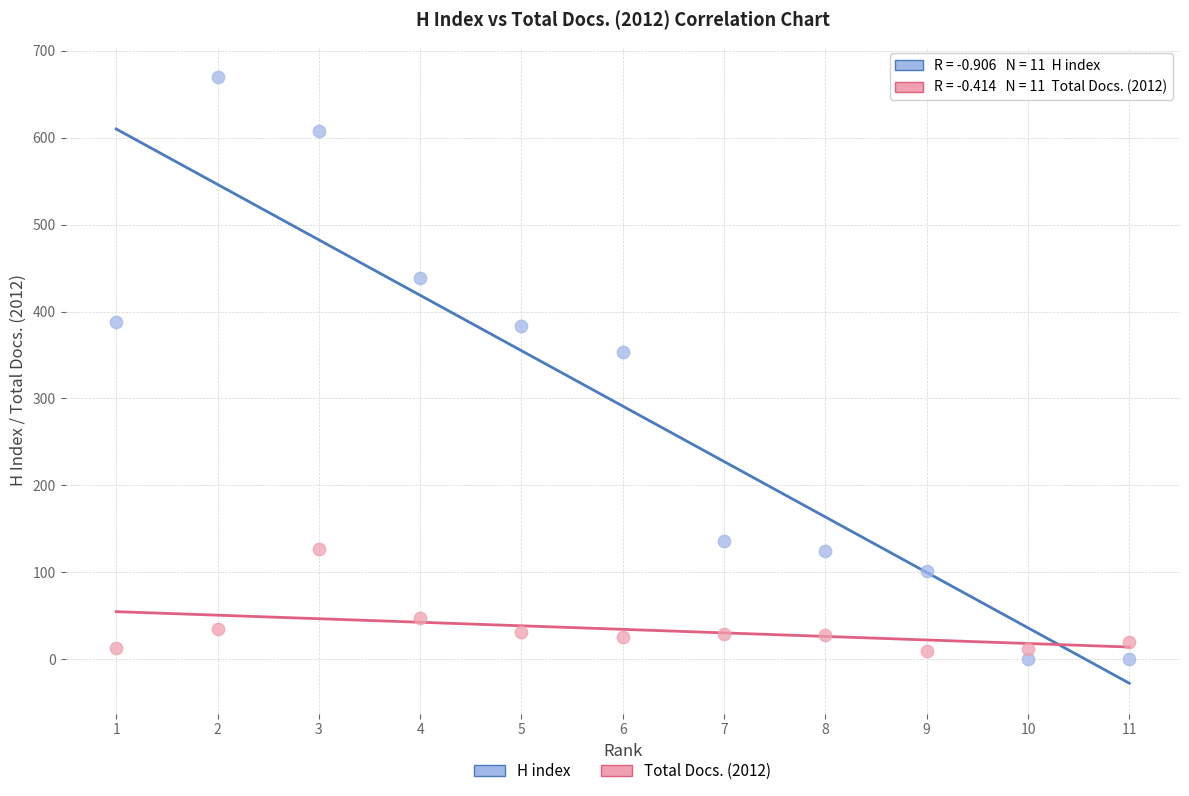

In the Total Docs. (2012) series, what Y value is closest to 68?

47